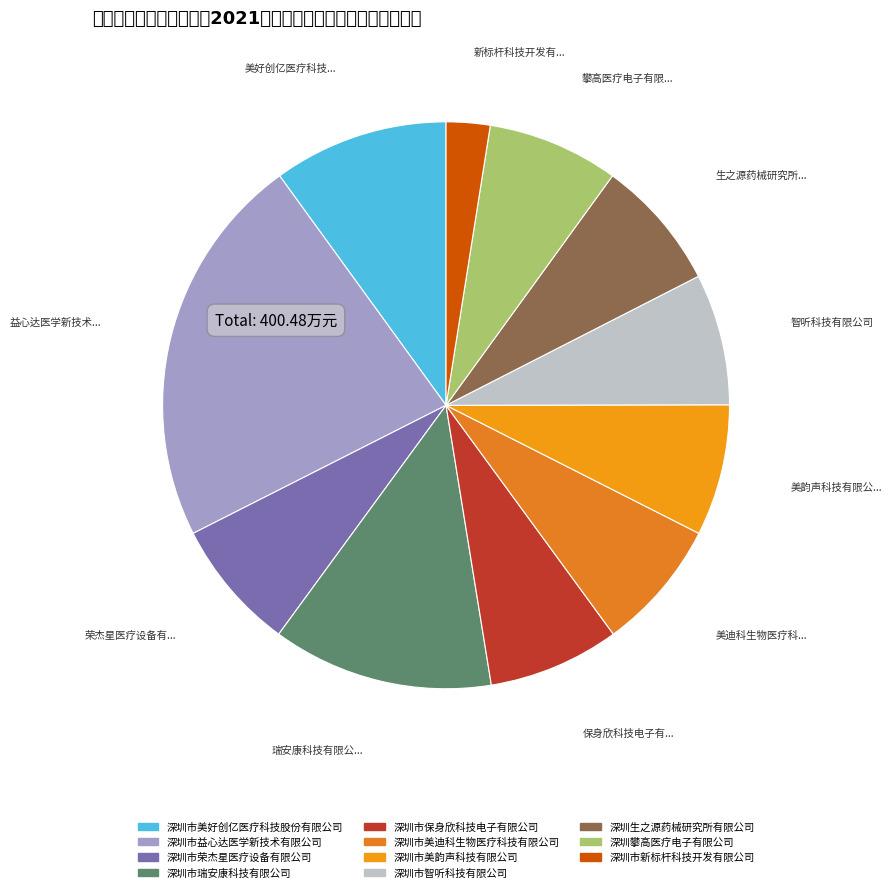

The 深圳市保身欣科技电子有限公司 slice represents 1% of the pie. True or false?

False